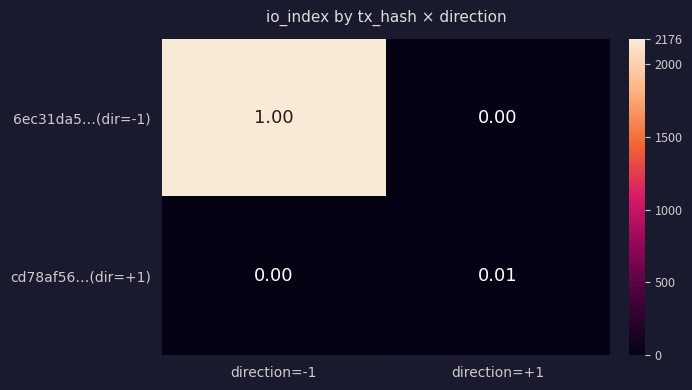

How many values in 6ec31da5…(dir=-1) are above zero?

1